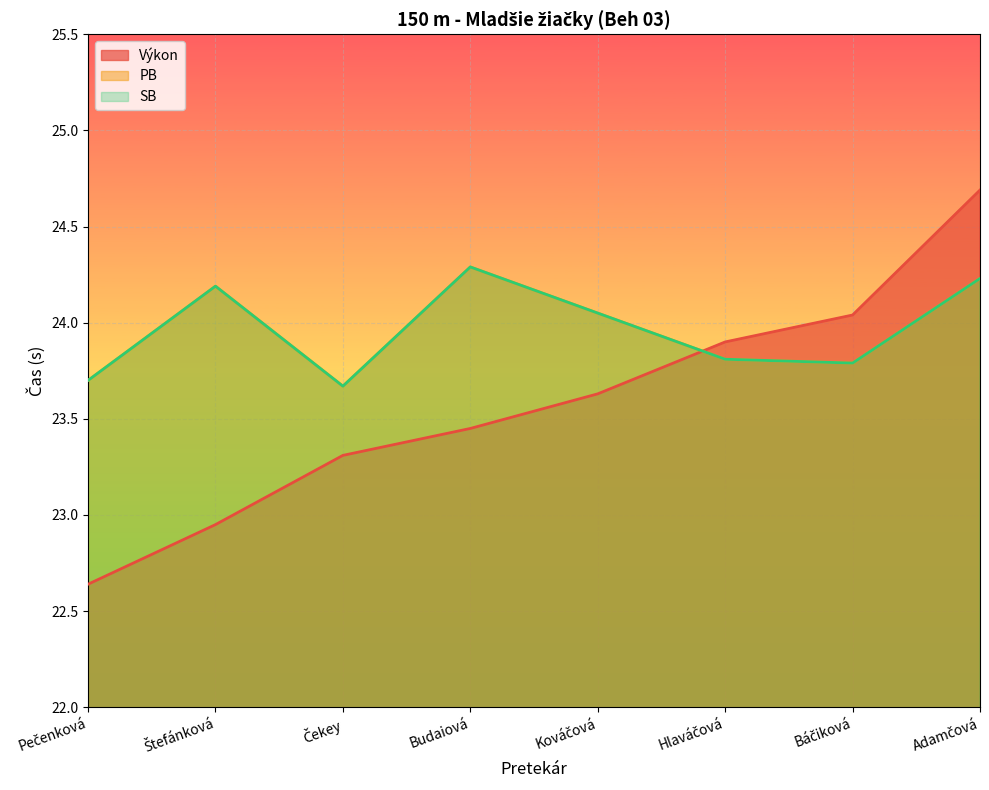

Does the chart display data point markers on the line(s)?

No